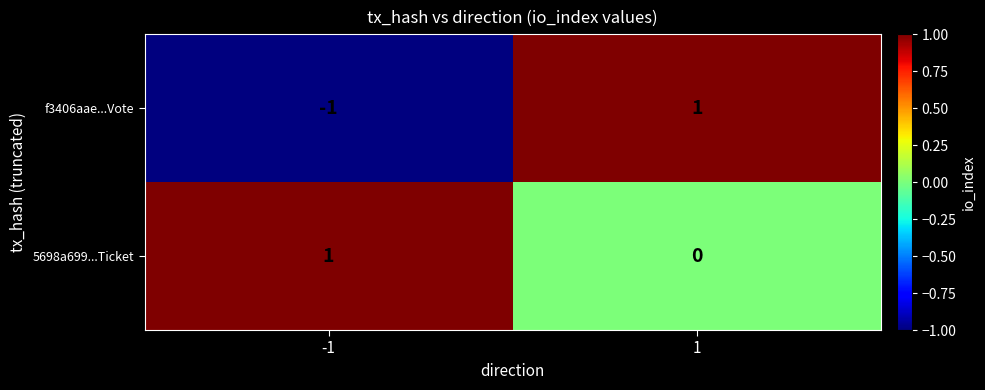

True or false: f3406aae...Vote has a value of 2 at 1.

False